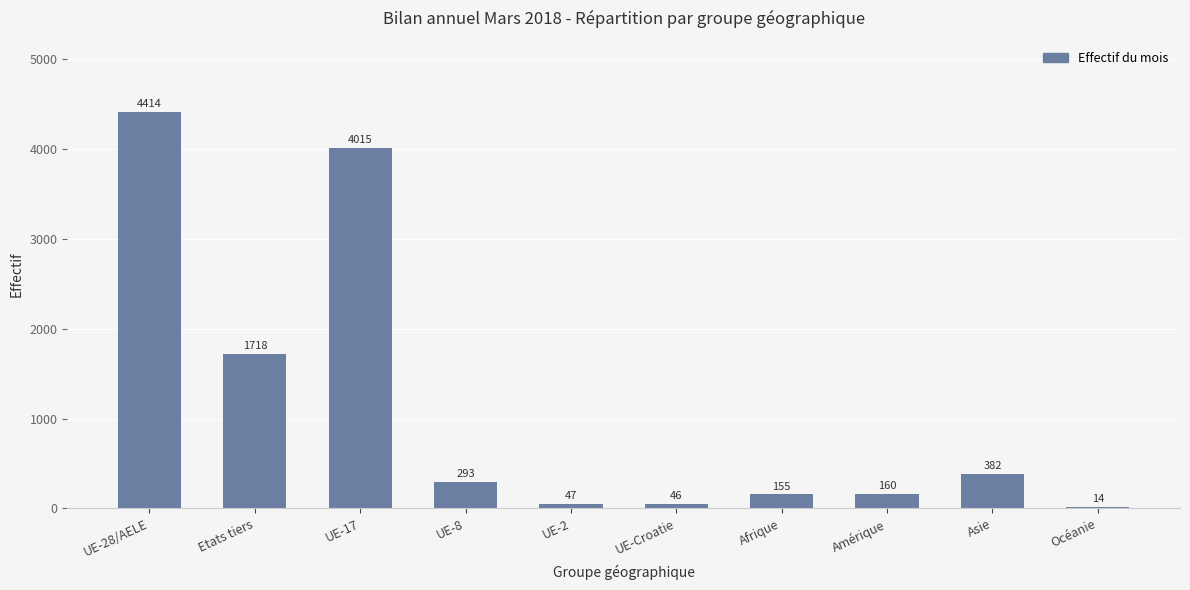

What is the sum of the values at UE-28/AELE and UE-8?

4707